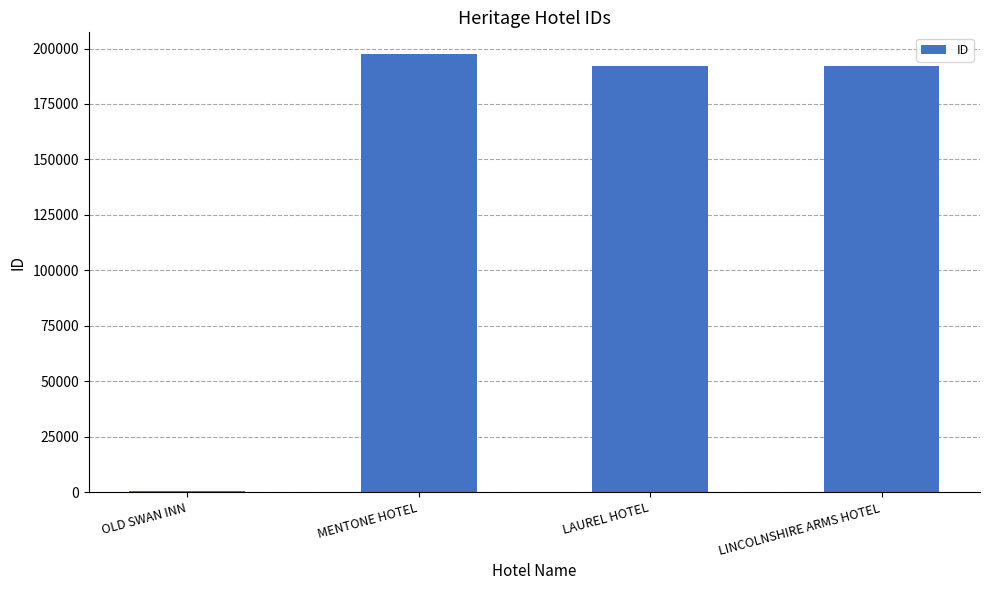

What is the maximum value shown in the chart?

197429